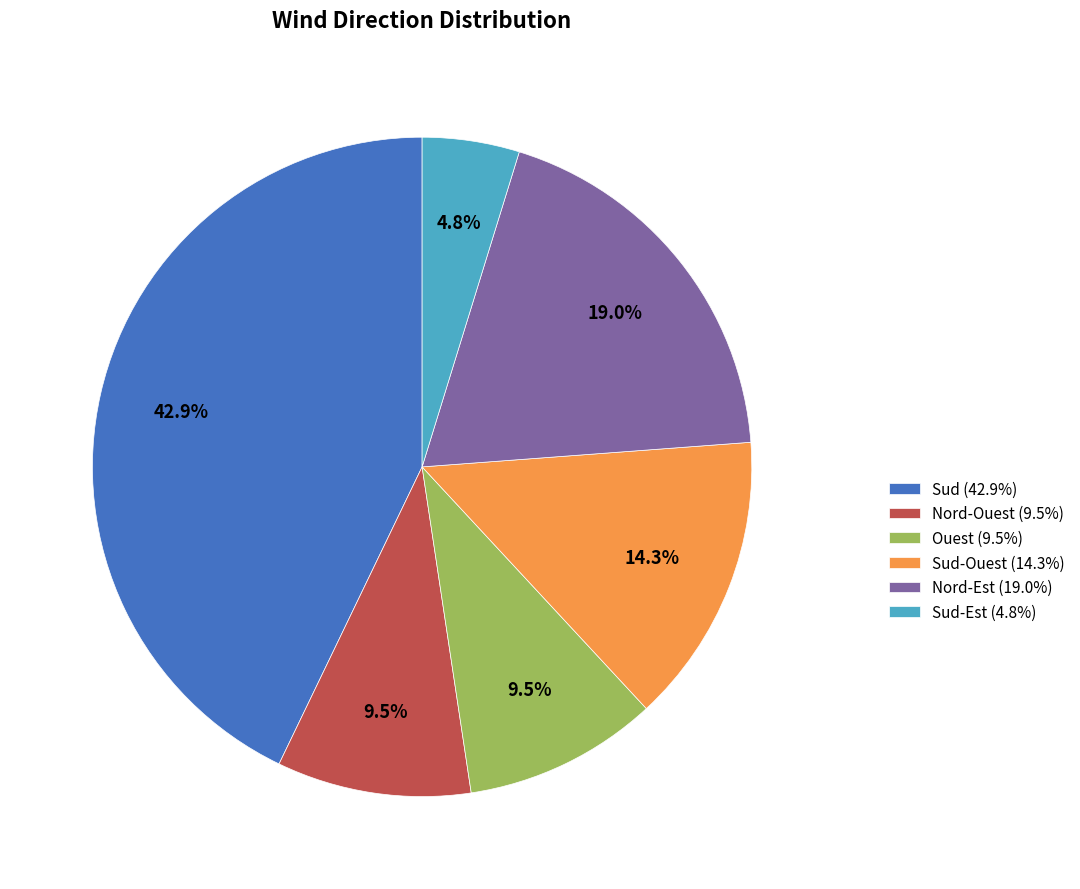

Does Sud-Ouest (14.3%) account for over 50% of the chart?

No